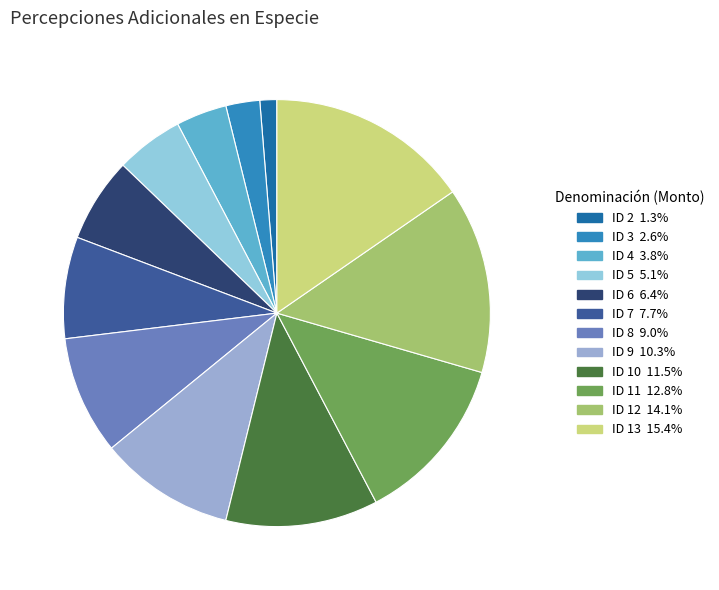

Rank the categories by value from lowest to highest.

ID 2, ID 3, ID 4, ID 5, ID 6, ID 7, ID 8, ID 9, ID 10, ID 11, ID 12, ID 13